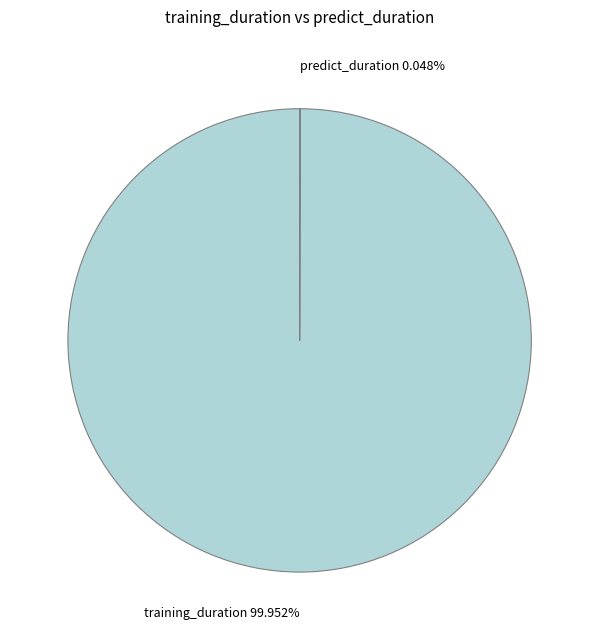

What is the largest slice in the pie chart?

training_duration